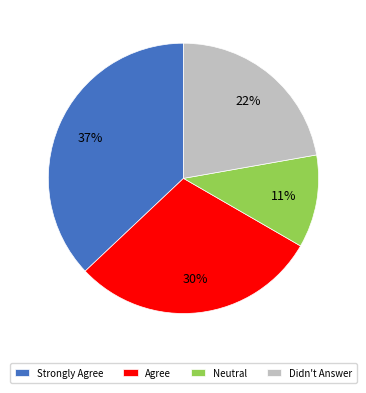

The Strongly Agree slice represents 42% of the pie. True or false?

False